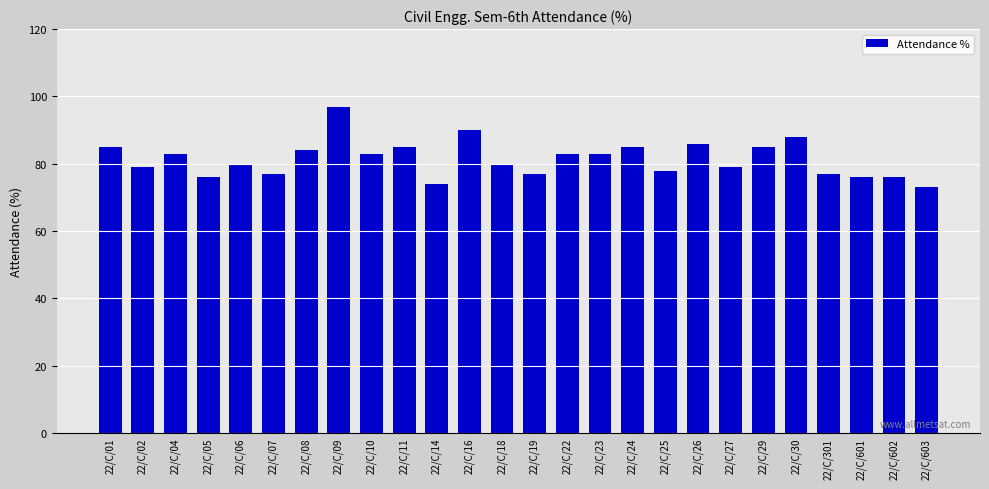

Approximately how many times larger is the value at 22/C/601 compared to 22/C/25?

1.0